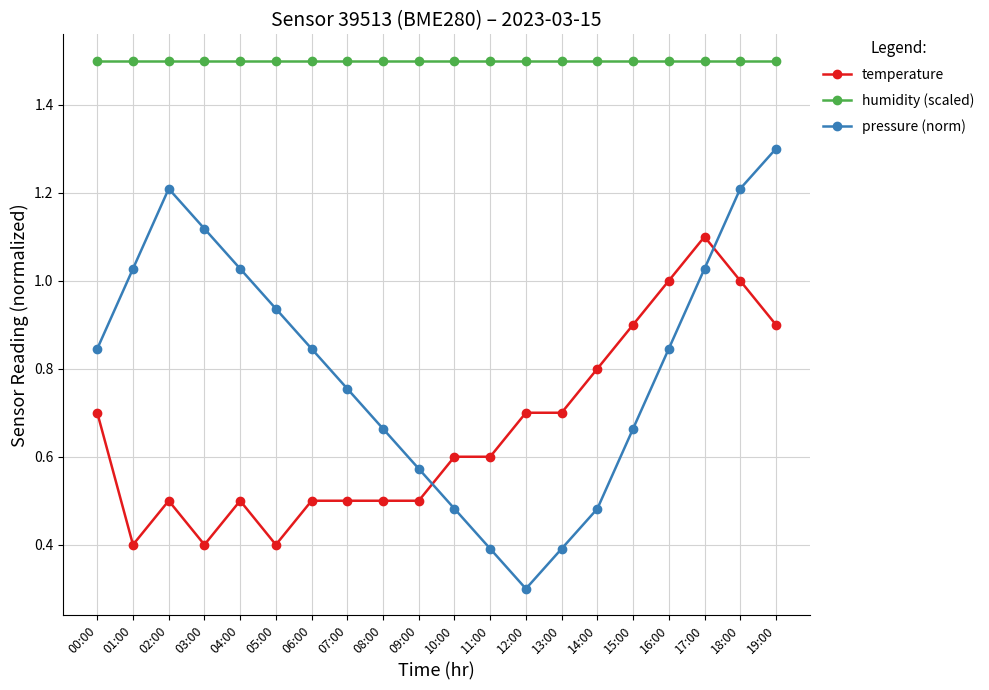

What is the average value of the humidity (scaled) series?

1.5